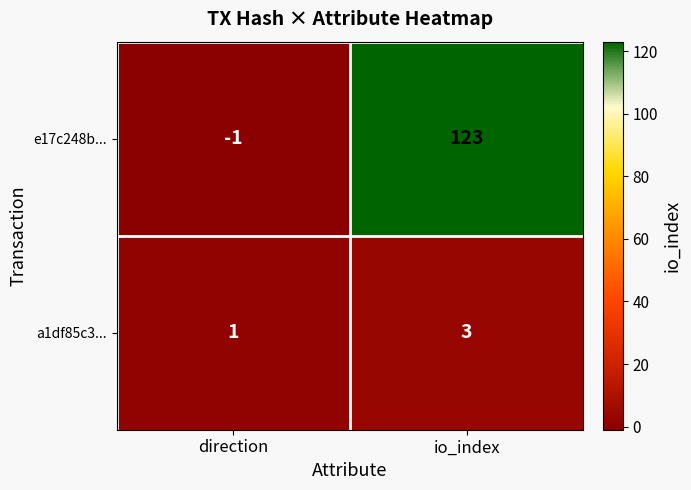

What is the sum of all a1df85c3... values?

4